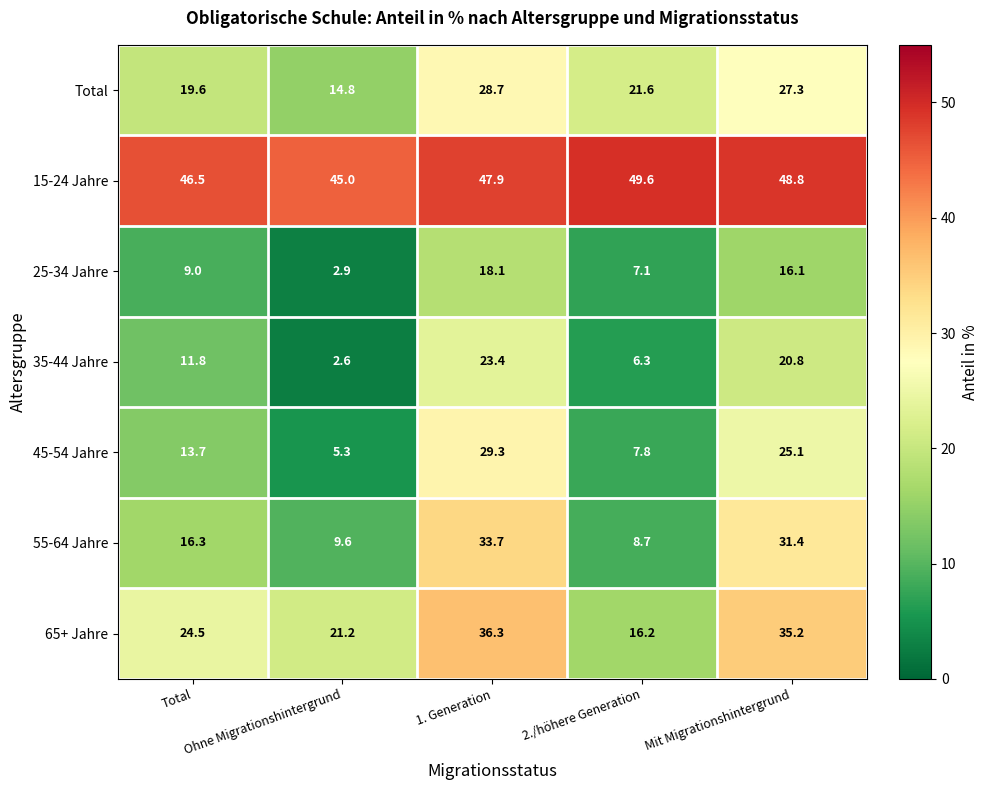

Which series has the largest range (max minus min)?

55-64 Jahre